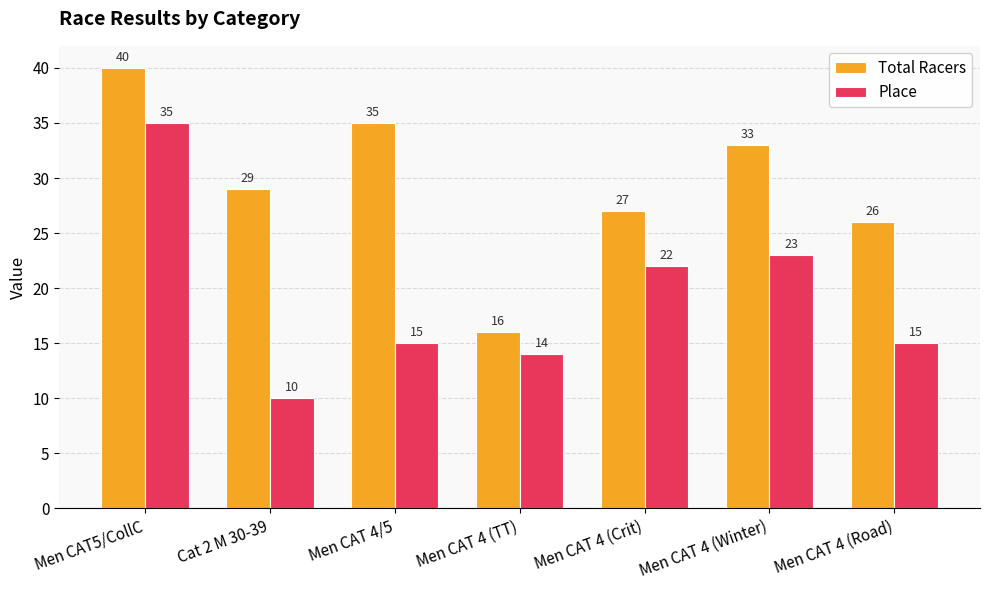

The Place series shows 7 at Men CAT 4 (Crit). True or false?

False